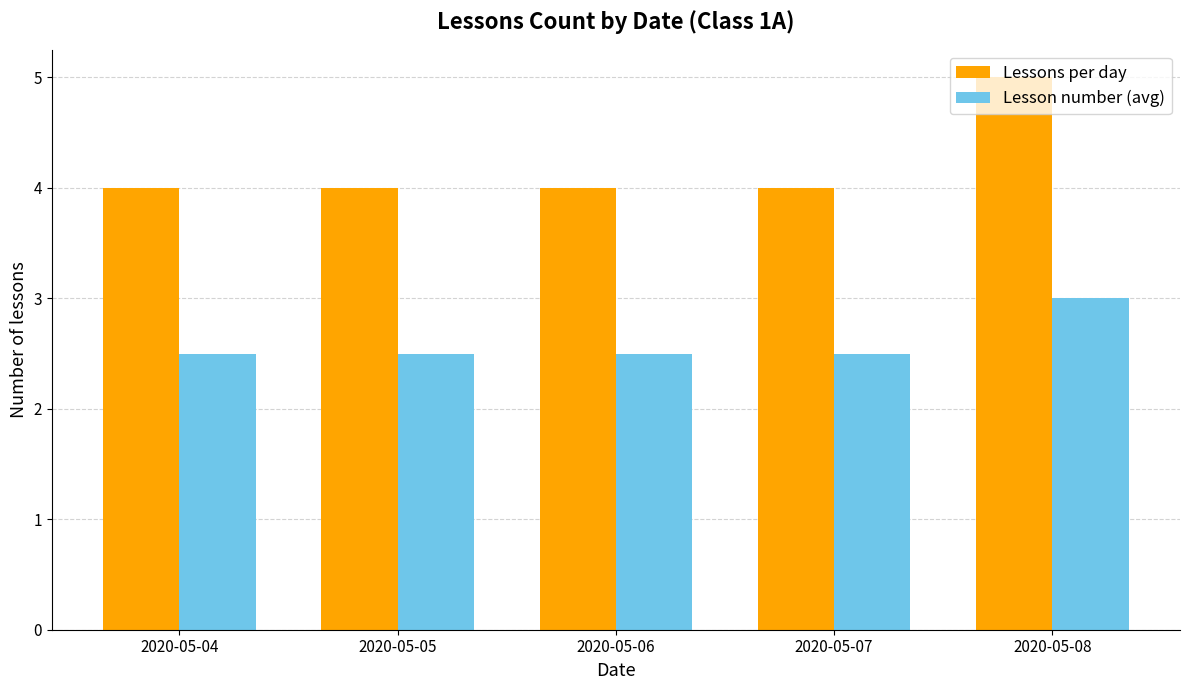

At which label does Lessons per day reach its peak?

2020-05-08